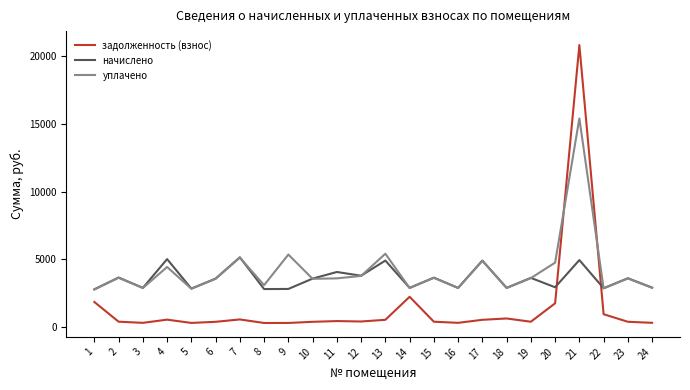

List the series in order of their overall mean, lowest first.

задолженность (взнос), начислено, уплачено